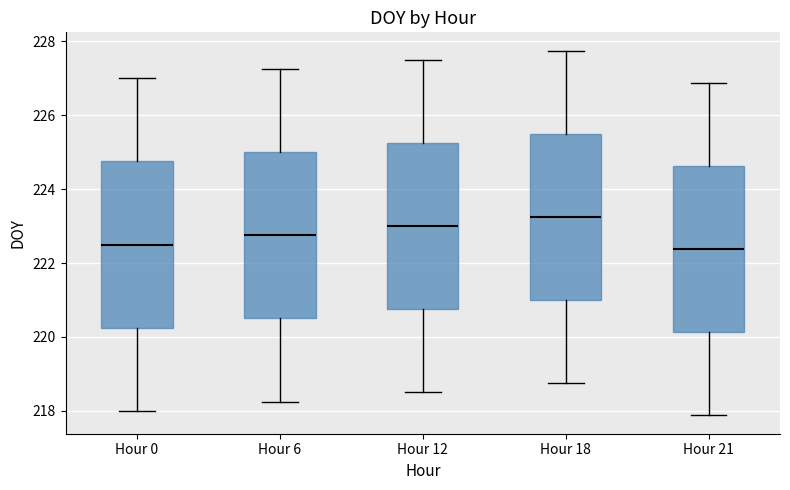

Reading left to right, transcribe this box plot: for each box, give where its median line is, the range the box spans, and where its two whiskers end, as read against the y-axis. The values are not printed on the chart, so give them approximately, as read against the axis.

Hour 0: median 222.6, box 220.2 to 224.8, whiskers 218.0 to 227.0
Hour 6: median 222.8, box 220.6 to 225.0, whiskers 218.2 to 227.2
Hour 12: median 223.0, box 220.8 to 225.2, whiskers 218.6 to 227.6
Hour 18: median 223.2, box 221.0 to 225.6, whiskers 218.8 to 227.8
Hour 21: median 222.4, box 220.2 to 224.6, whiskers 217.8 to 226.8